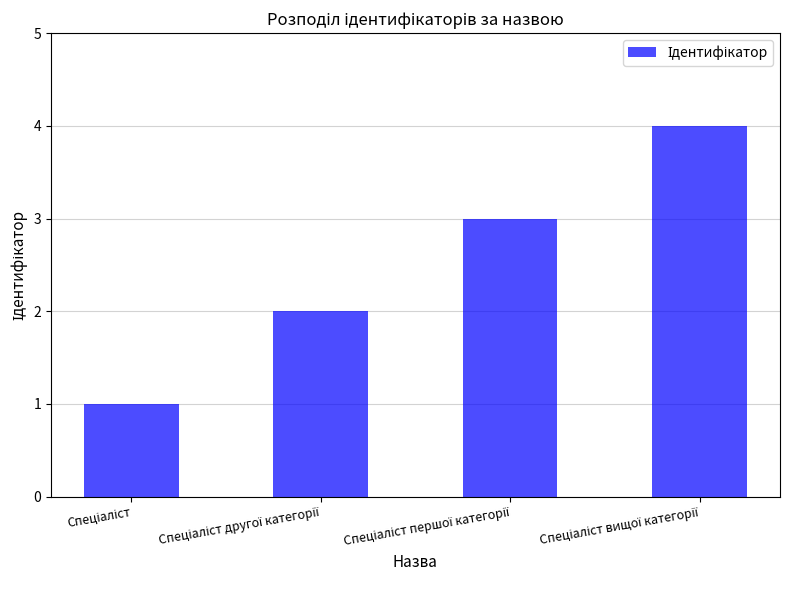

What is the sum of all values?

10